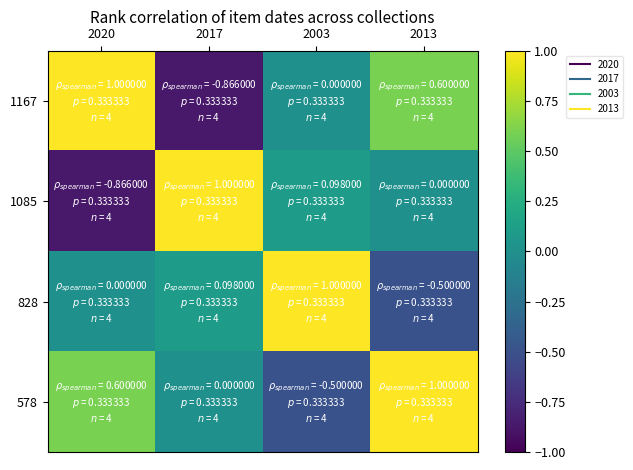

Which has a higher value, 2017 or 2020?

2020